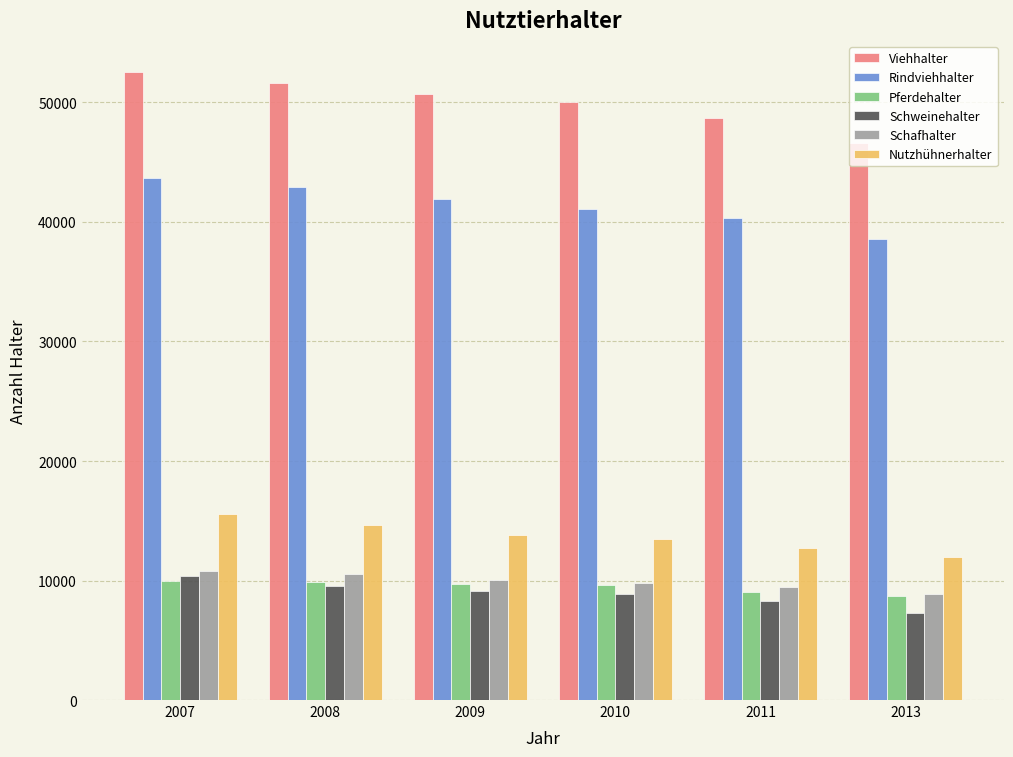

What value does the Schafhalter series have at 2007, to the nearest 100?

10800